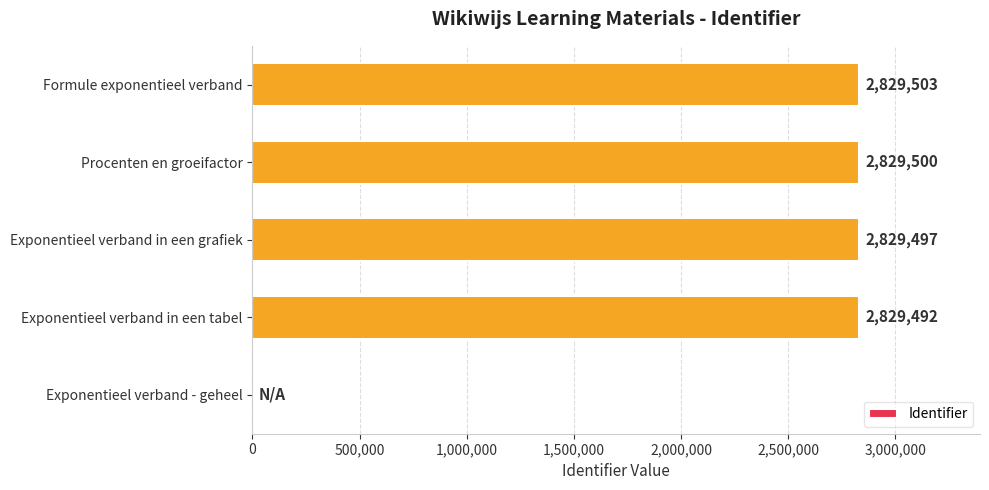

How many values are above zero?

4